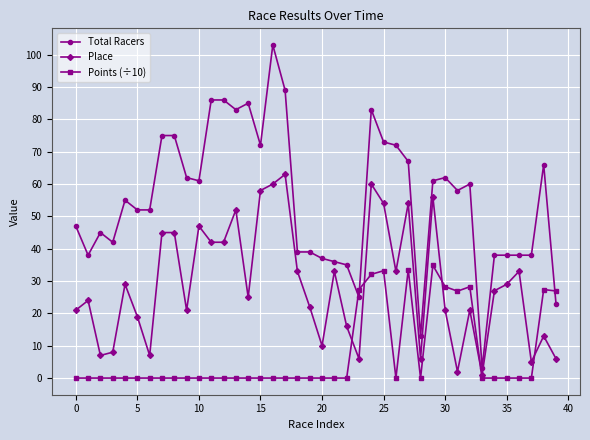

Which series has the largest total across all categories?

Total Racers